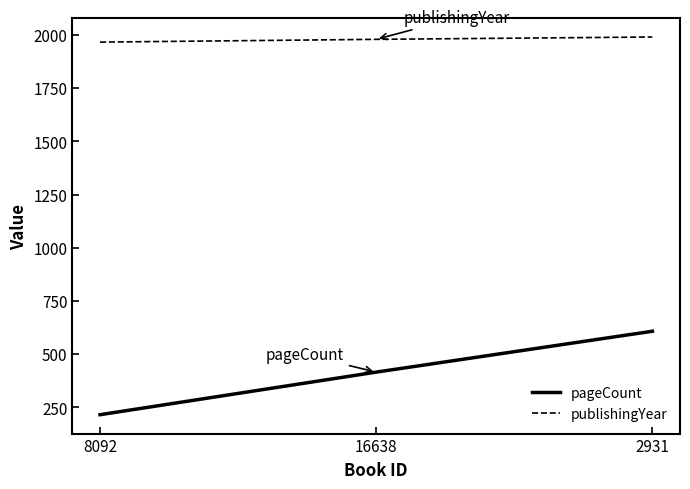

At which category is the sum across all series the highest?

2931